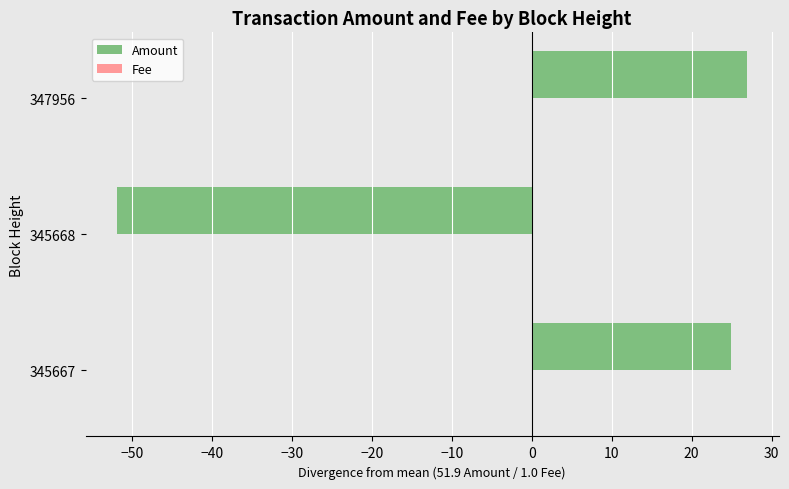

Between 347956 and 345667, which is larger?

347956